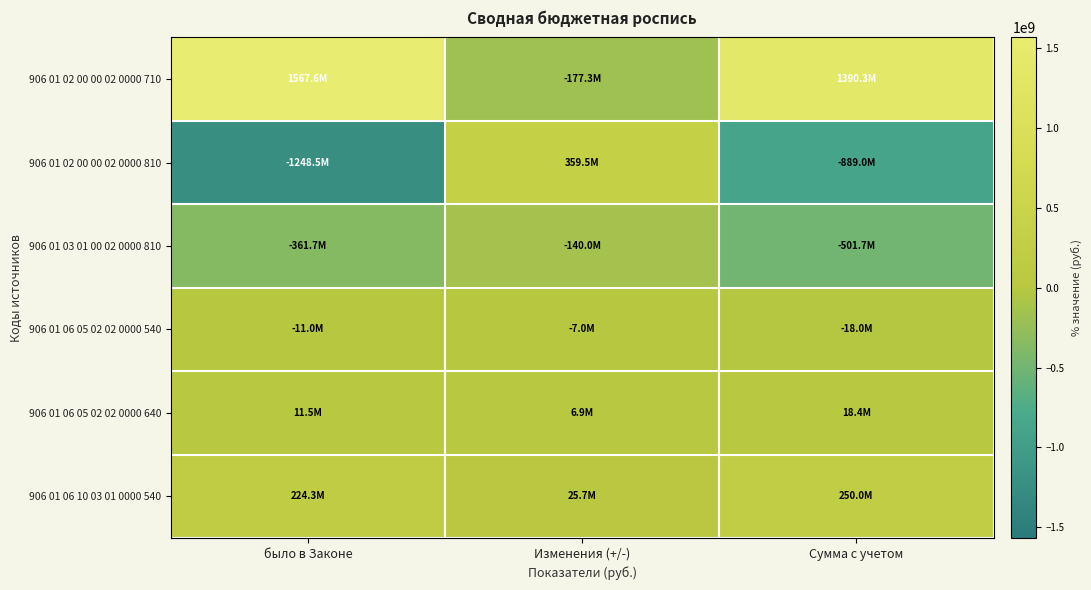

Which series has the largest total across all categories?

906 01 02 00 00 02 0000 710